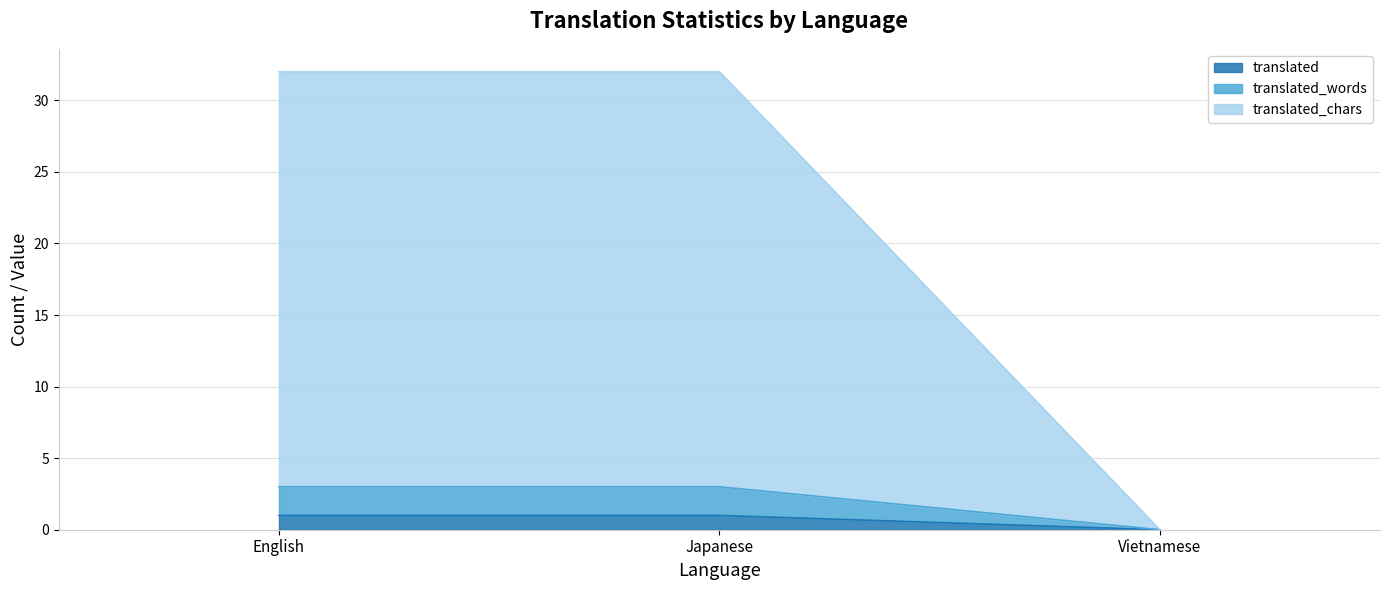

How many data points does each series have?

3